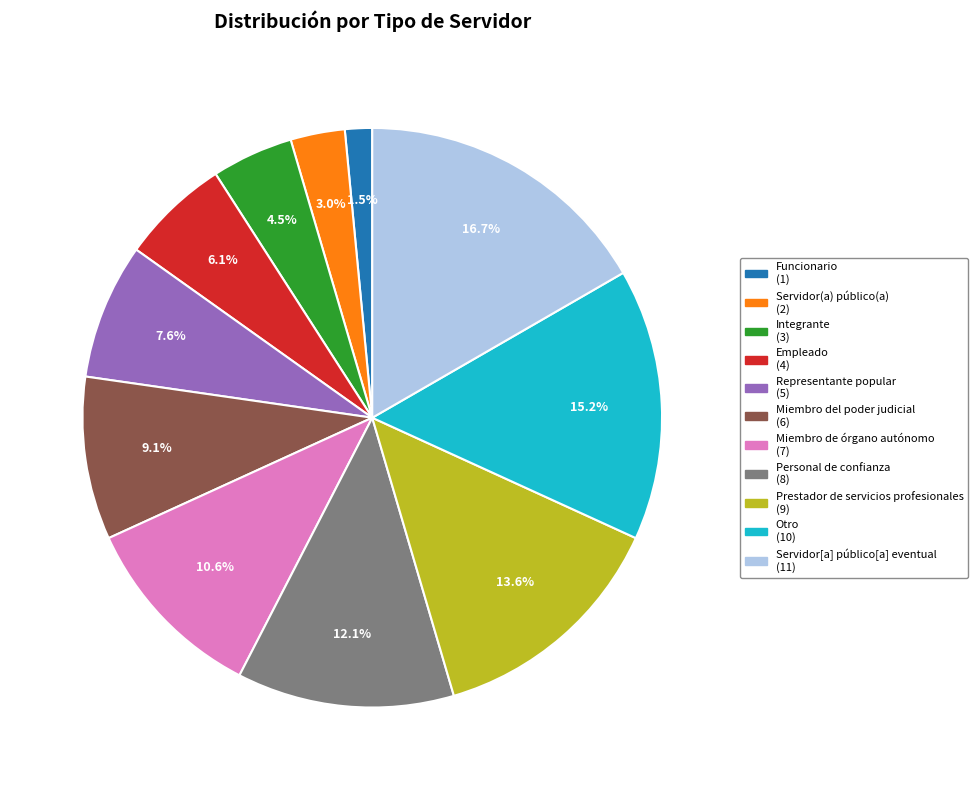

Is Miembro de órgano autónomo the majority of the pie?

No